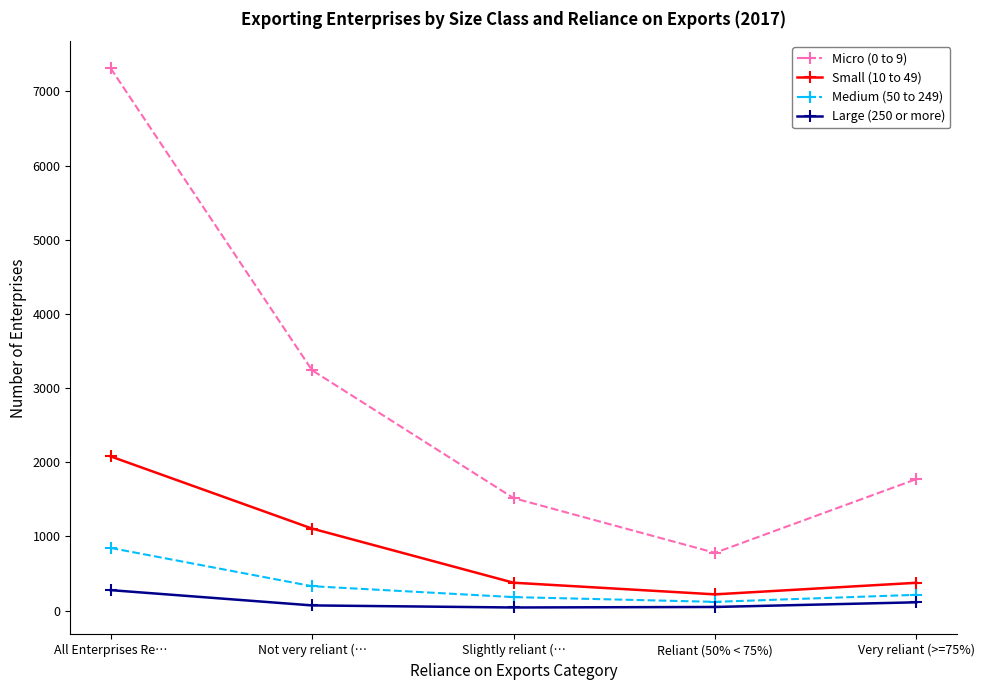

What is the difference between the highest and lowest values at Slightly reliant (…?

1475